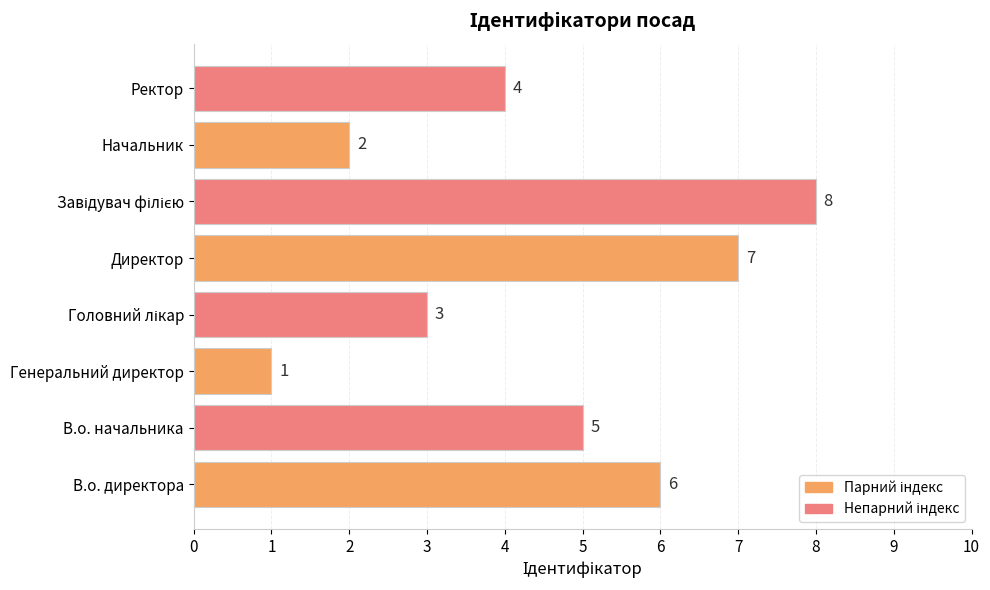

What is the difference between the maximum and second lowest values?

6